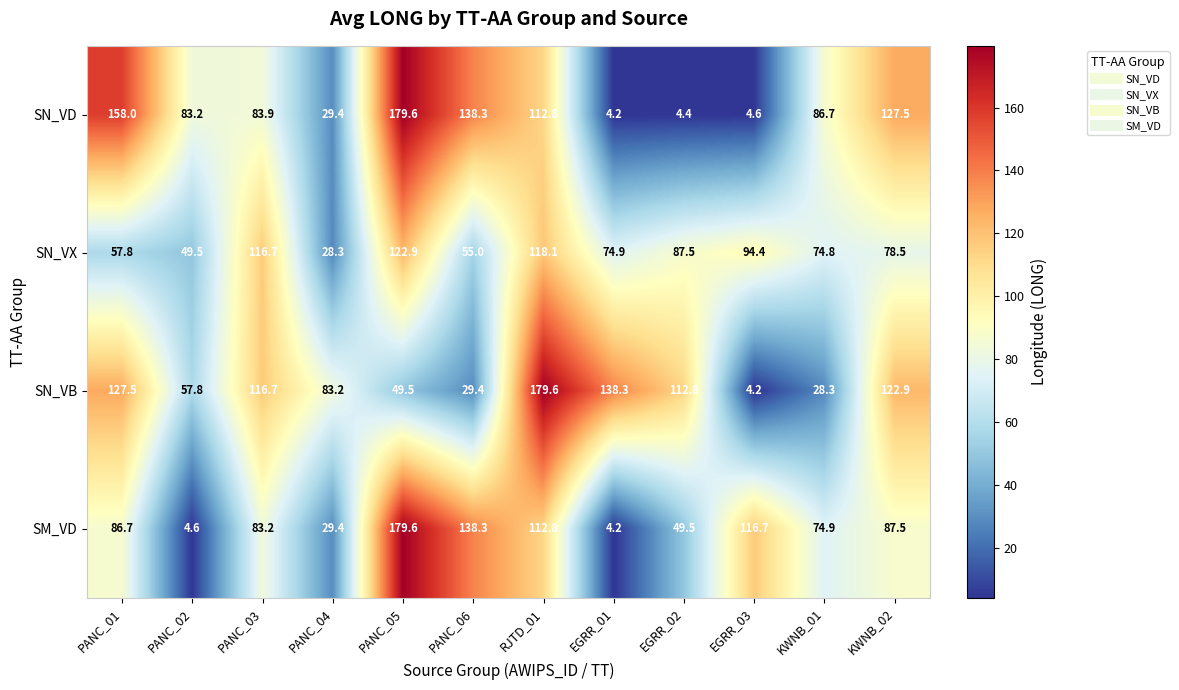

What is the sum of the SN_VD values at PANC_03 and EGRR_01?

88.1